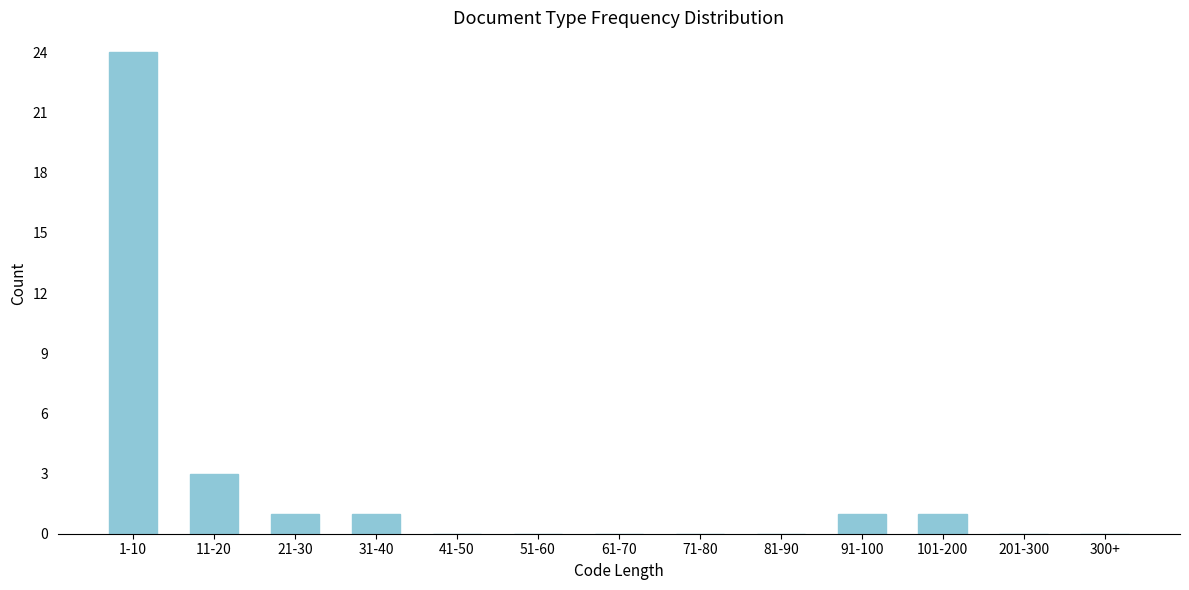

Reading right to left, what are all the values shown in this chart?

300+=0	201-300=0	101-200=1	91-100=1	81-90=0	71-80=0	61-70=0	51-60=0	41-50=0	31-40=1	21-30=1	11-20=3	1-10=24